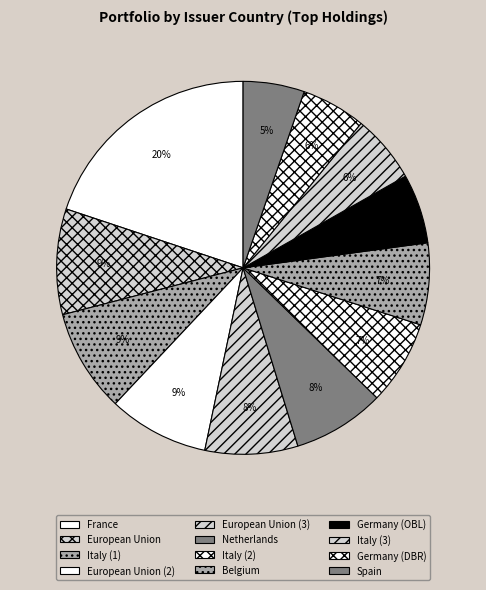

True or false: European Union (3) accounts for 2% of the total.

False